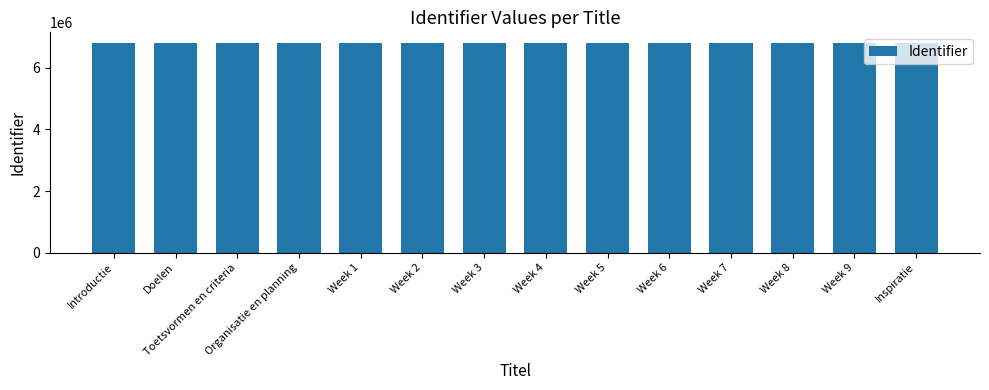

What is the label of the 6th bar from the right?

Week 5